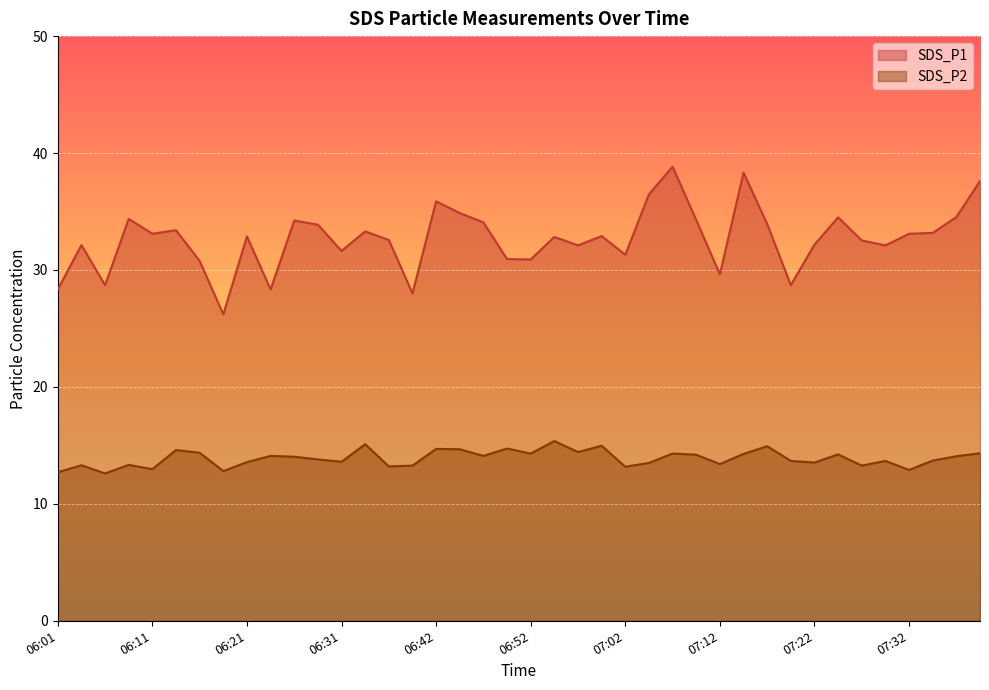

How many interior local valleys does the SDS_P2 series have?

13